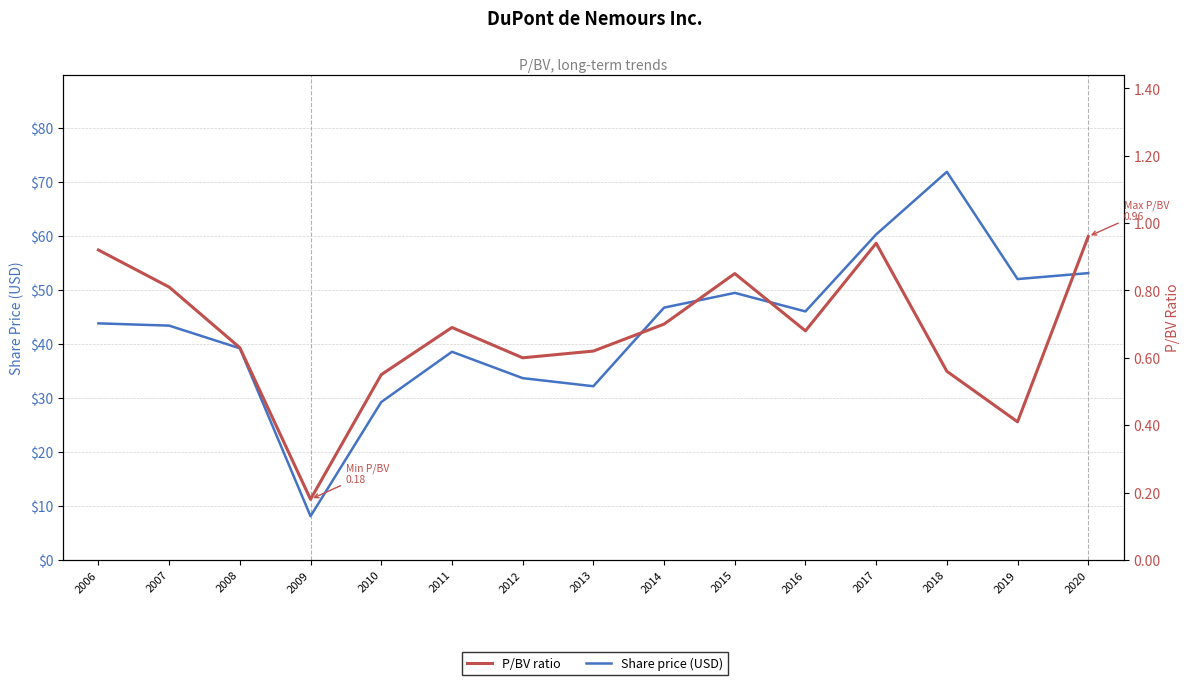

The Share price (USD) series shows 46.0 at 2016. True or false?

True